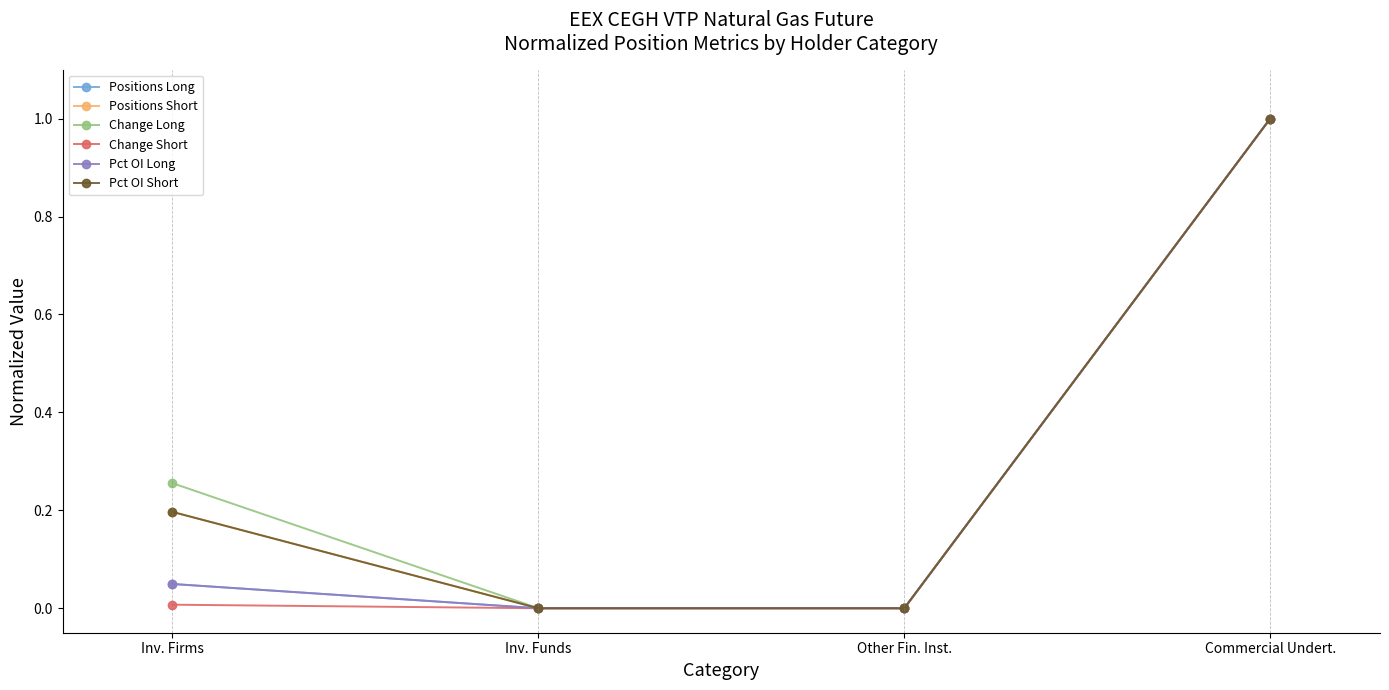

At which category is the sum across all series the highest?

Commercial Undert.